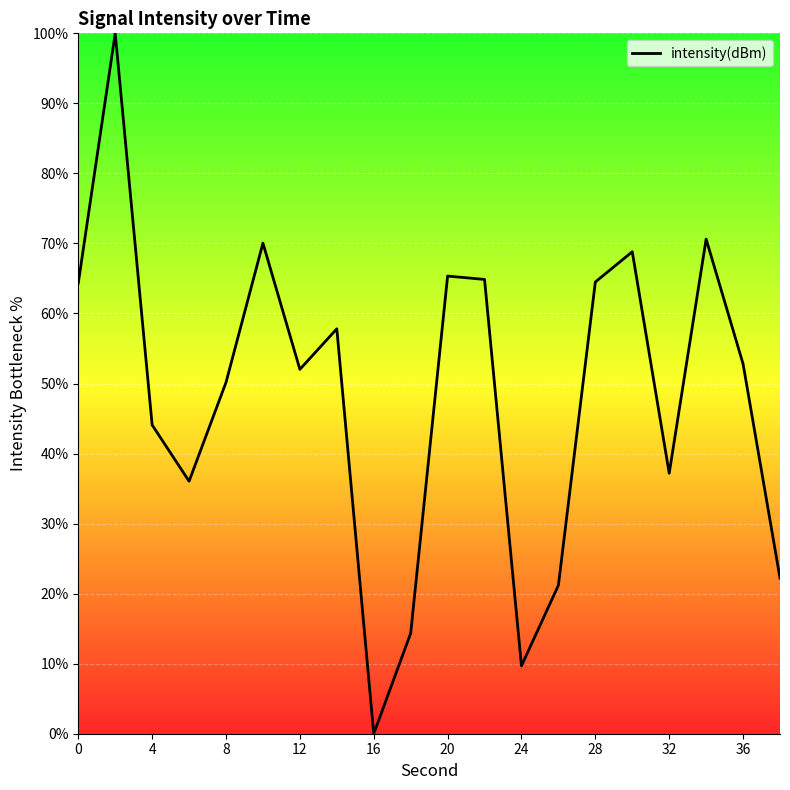

What is the maximum value shown in the chart?

100.0